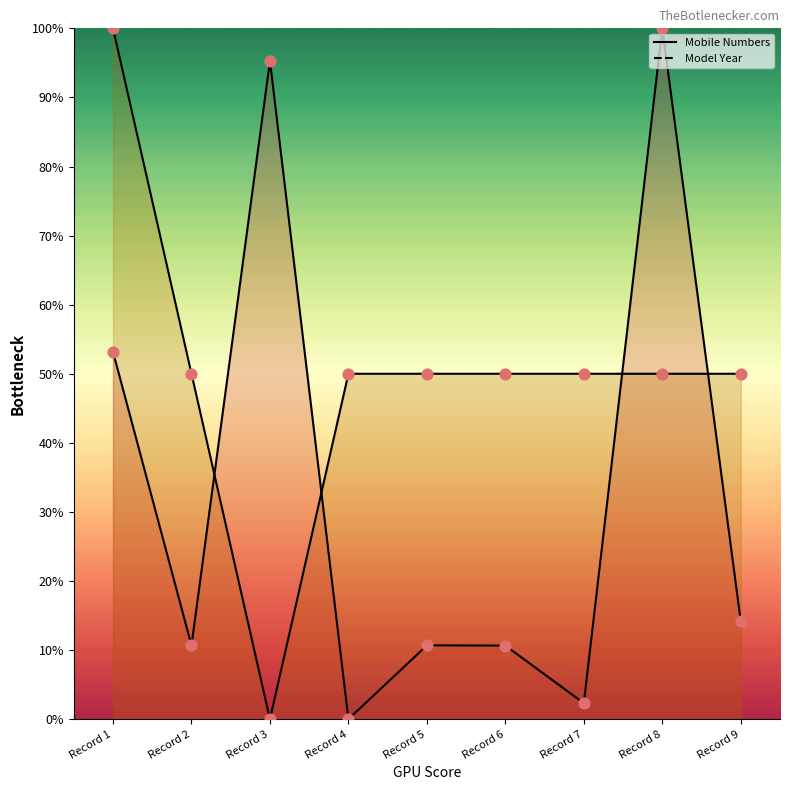

Which series has the widest spread of Y values?

Mobile Numbers